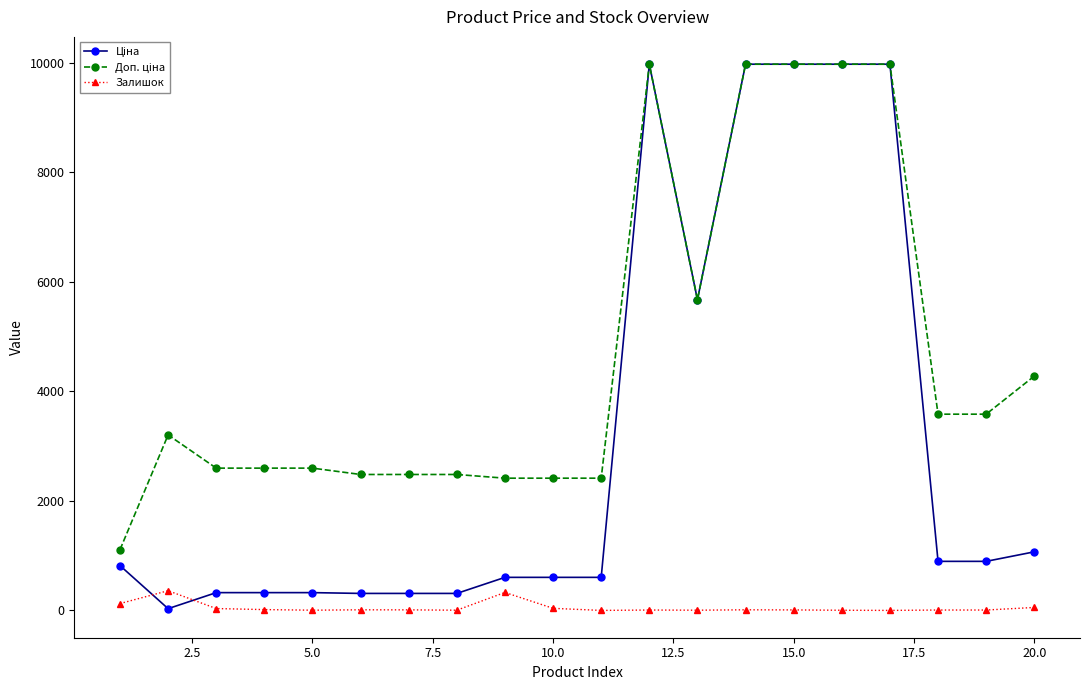

At how many categories does at least one series exceed 9008?

5